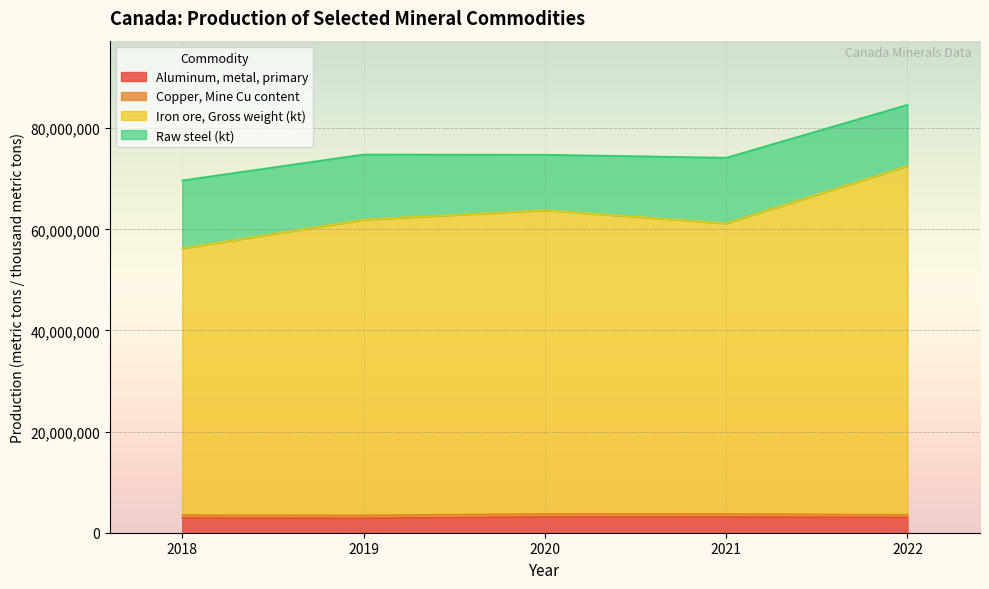

At which category is the sum across all series the highest?

2022